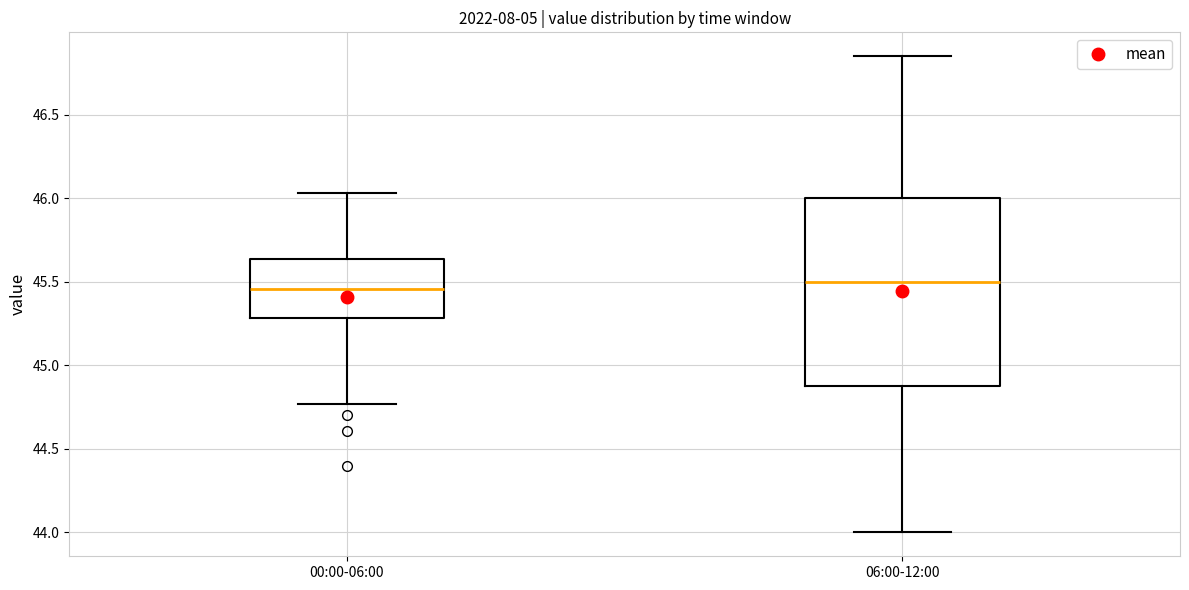

Reading left to right, read every box against the y-axis: the position of its median line, the range the box covers, and the ends of its whiskers. The values are not printed on the chart, so give them approximately, as read against the axis.

00:00-06:00: median 45.45, box 45.30 to 45.65, whiskers 44.75 to 46.05
06:00-12:00: median 45.50, box 44.90 to 46.00, whiskers 44.00 to 46.85